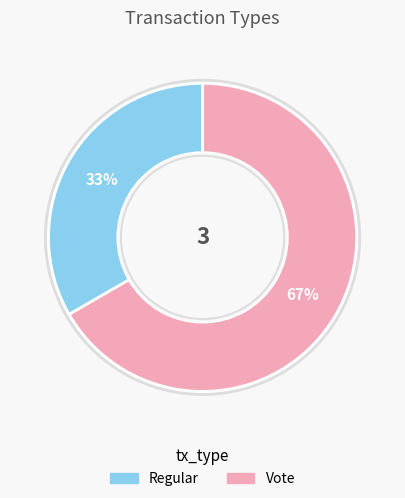

Is the sum of Vote and Regular greater than half?

Yes